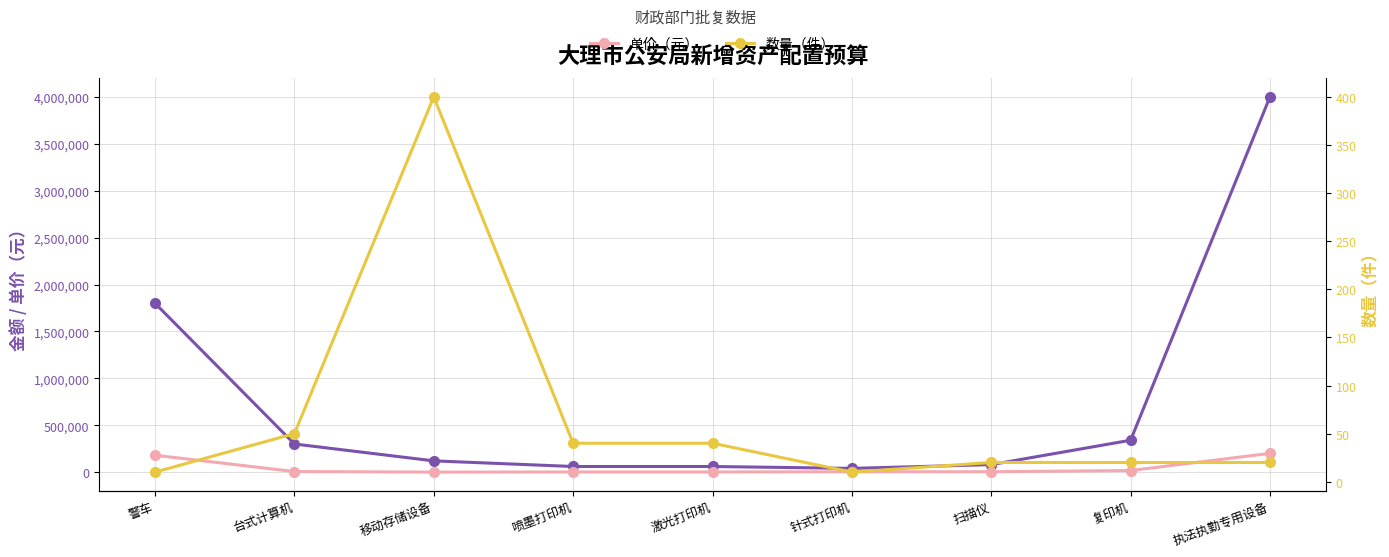

What are all the series names shown in the legend?

金额（元）, 单价（元）, 数量（件）